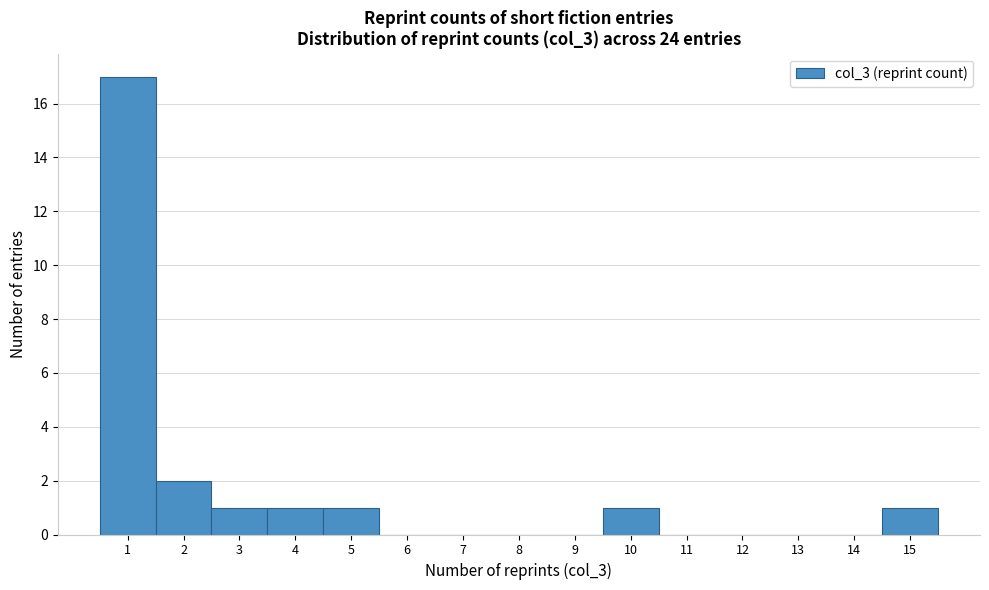

What is the height of the bar covering 0.5 to 1.5 on the x-axis? The values are not printed on the chart, so give them approximately, as read against the axis.

17